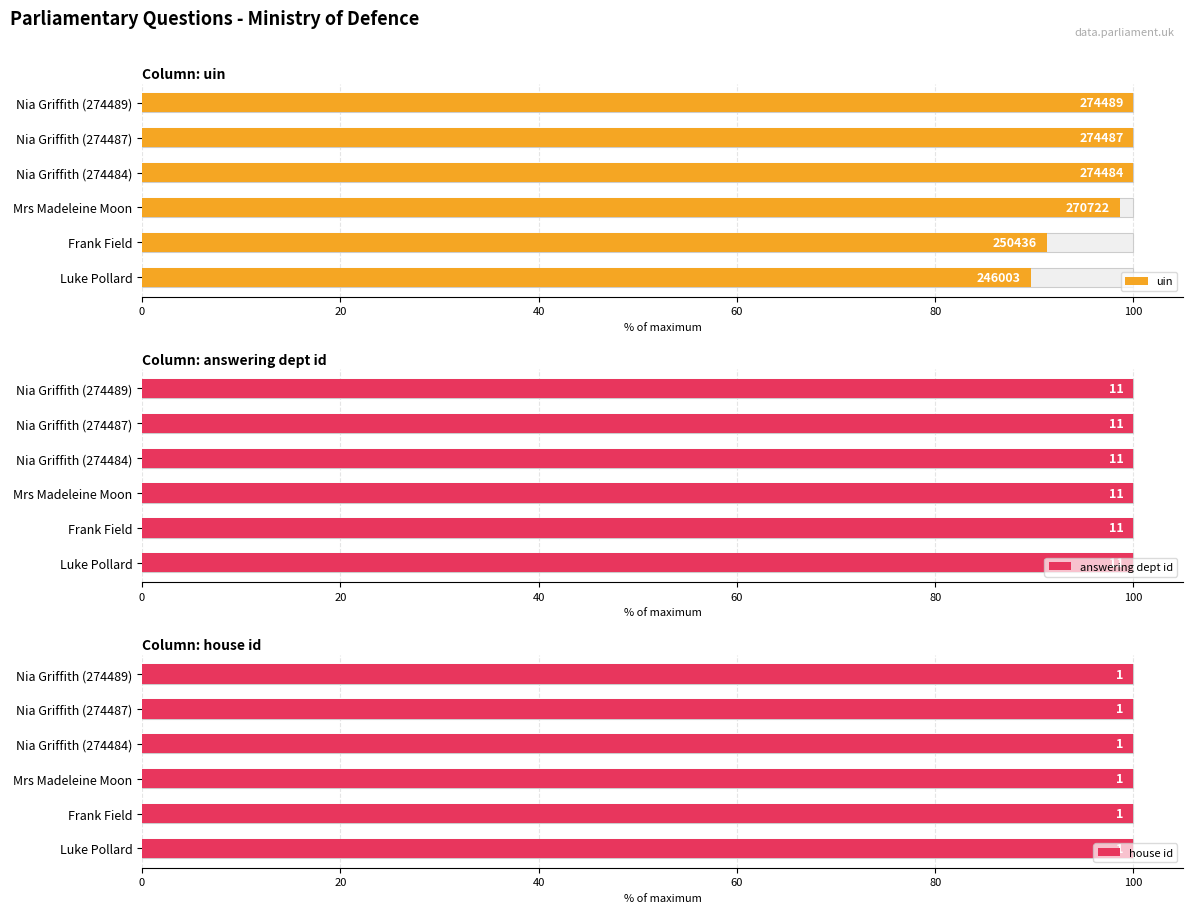

What is the spread (max minus min) of values at 40?

98.1